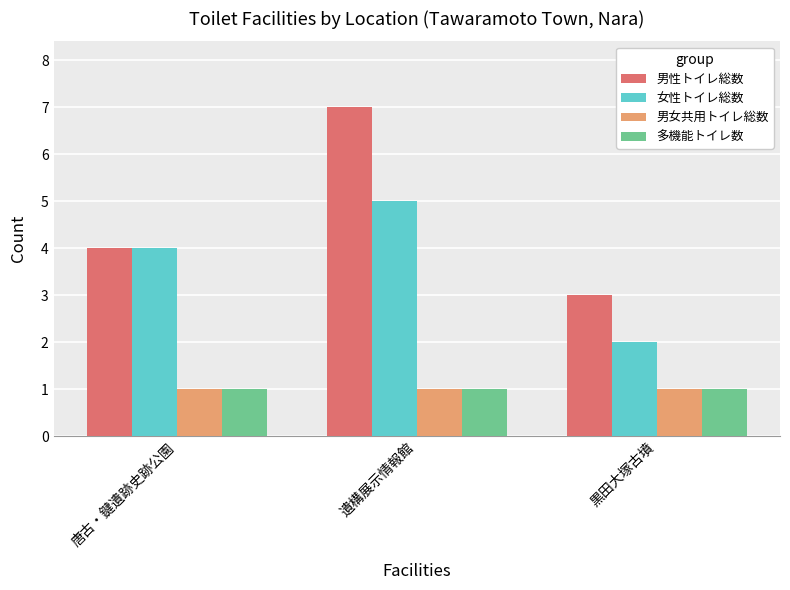

Rank the categories by 女性トイレ総数 value from lowest to highest.

黒田大塚古墳, 唐古・鍵遺跡史跡公園, 遺構展示情報館